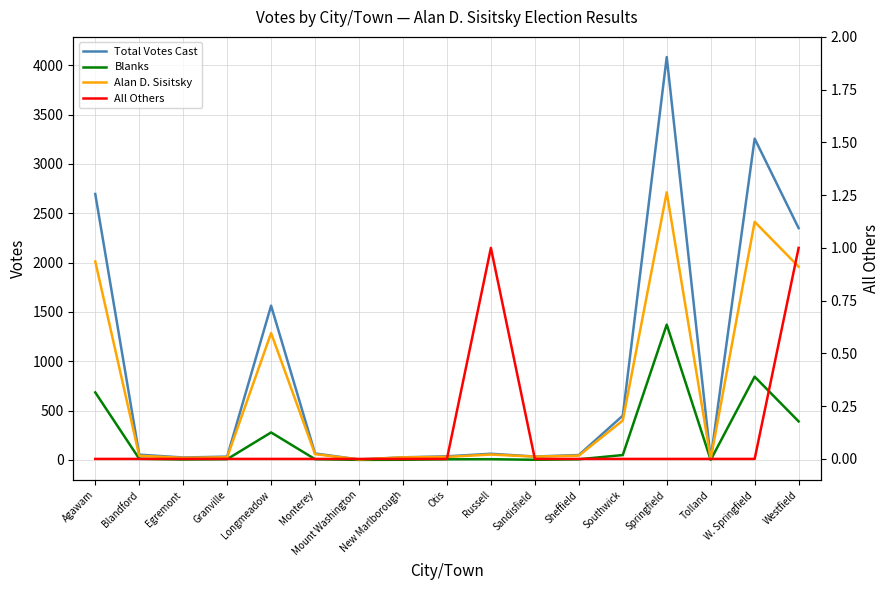

Reading left to right, extract all data points from this chart.

Total Votes Cast: 2695	53	24	33	1563	65	4	26	36	62	34	49	448	4083	9	3256	2349
Blanks: 684	11	4	7	278	7	0	1	6	7	1	6	49	1371	0	843	390
Alan D. Sisitsky: 2011	42	20	26	1285	58	4	25	30	54	33	43	399	2712	9	2413	1958
All Others: 0	0	0	0	0	0	0	0	0	1	0	0	0	0	0	0	1